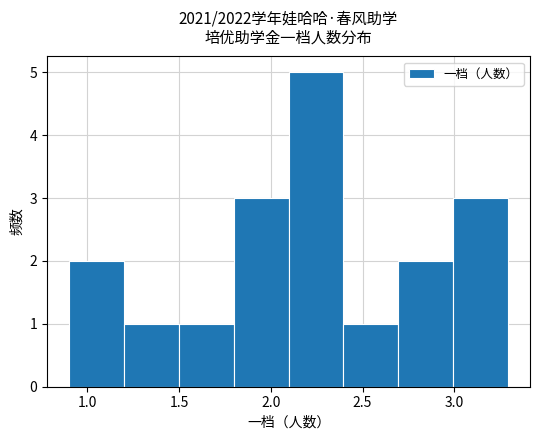

Reading left to right, list every bar in this chart as the range it spans on the x-axis followed by its height. Neither the bar edges nor the heights are printed on the chart, so give them approximately, as read against the axes.

0.9 to 1.2: 2
1.2 to 1.5: 1
1.5 to 1.8: 1
1.8 to 2.1: 3
2.1 to 2.4: 5
2.4 to 2.7: 1
2.7 to 3.0: 2
3.0 to 3.3: 3